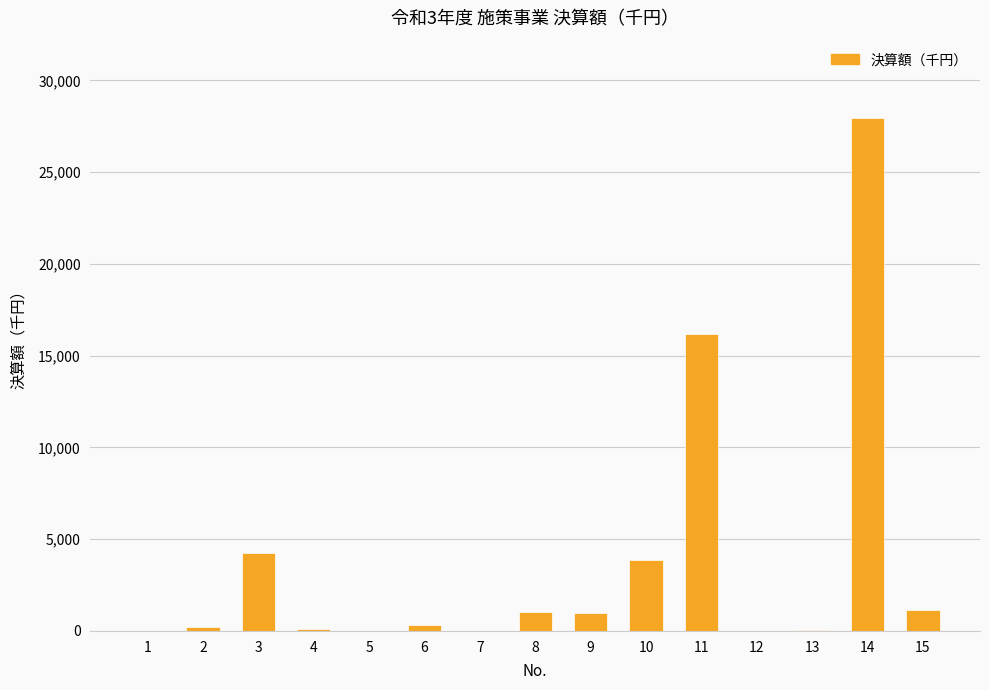

Approximately how many times larger is the value at 11 compared to 14?

0.6